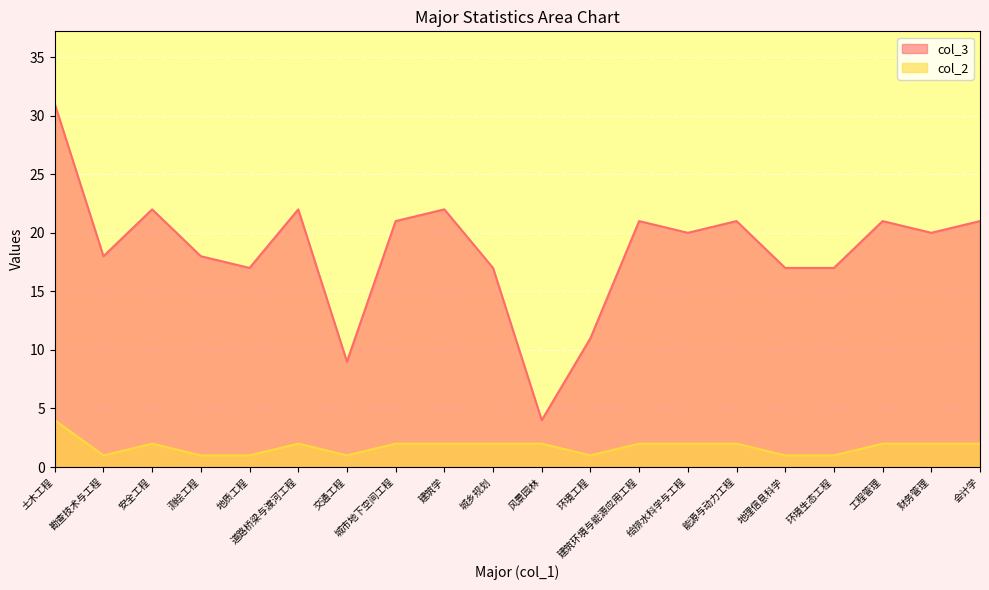

True or false: col_3 and col_2 cross at least once.

False